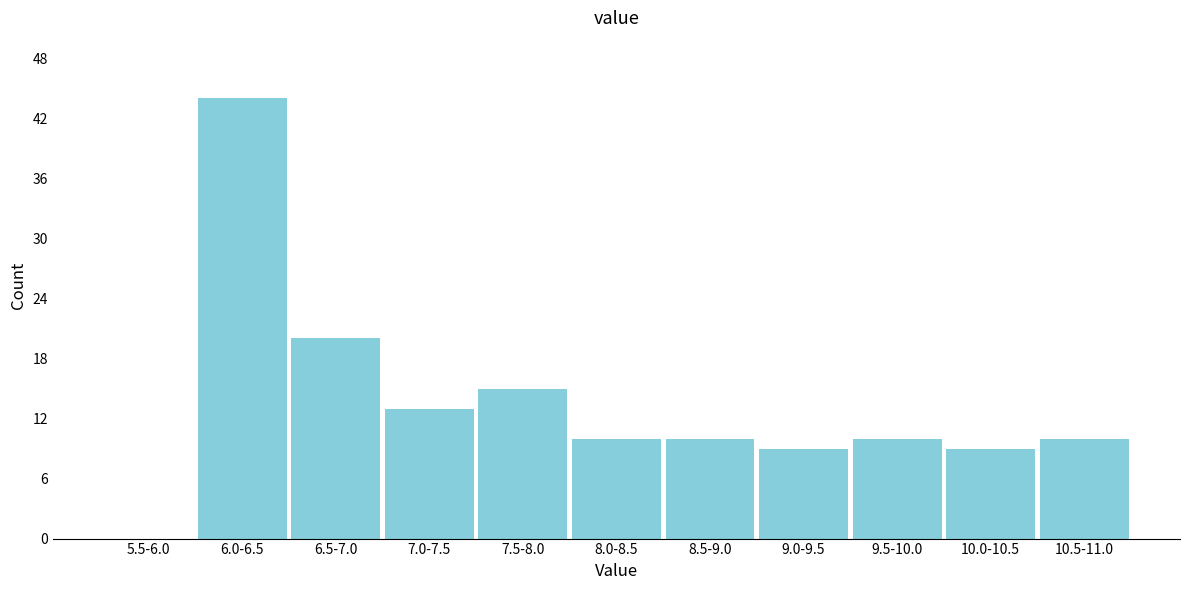

Reading left to right, list all the values displayed in this chart.

5.5-6.0=0	6.0-6.5=44	6.5-7.0=20	7.0-7.5=13	7.5-8.0=15	8.0-8.5=10	8.5-9.0=10	9.0-9.5=9	9.5-10.0=10	10.0-10.5=9	10.5-11.0=10